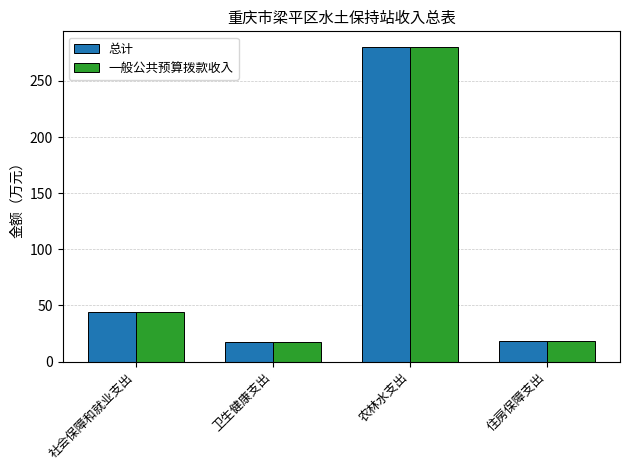

What is the sum of all 总计 values?

359.9